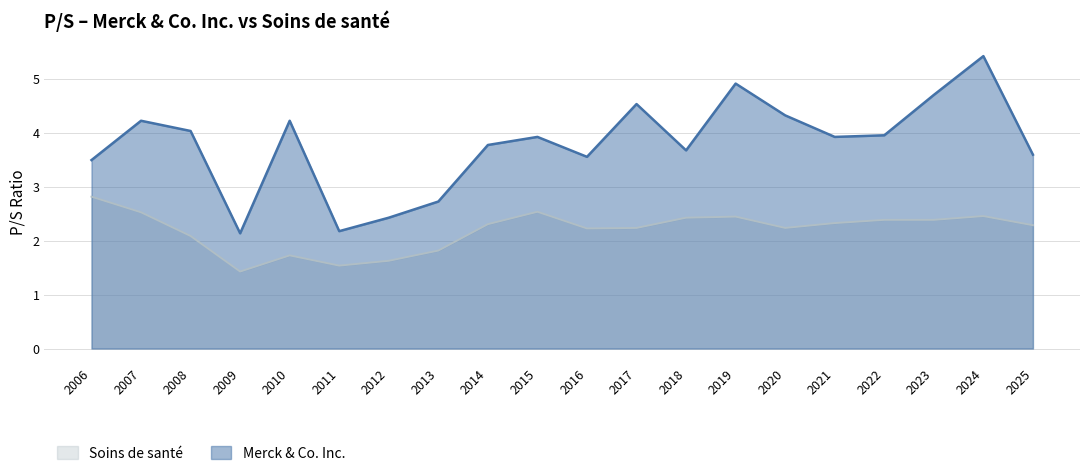

At which category is the sum across all series the highest?

2024